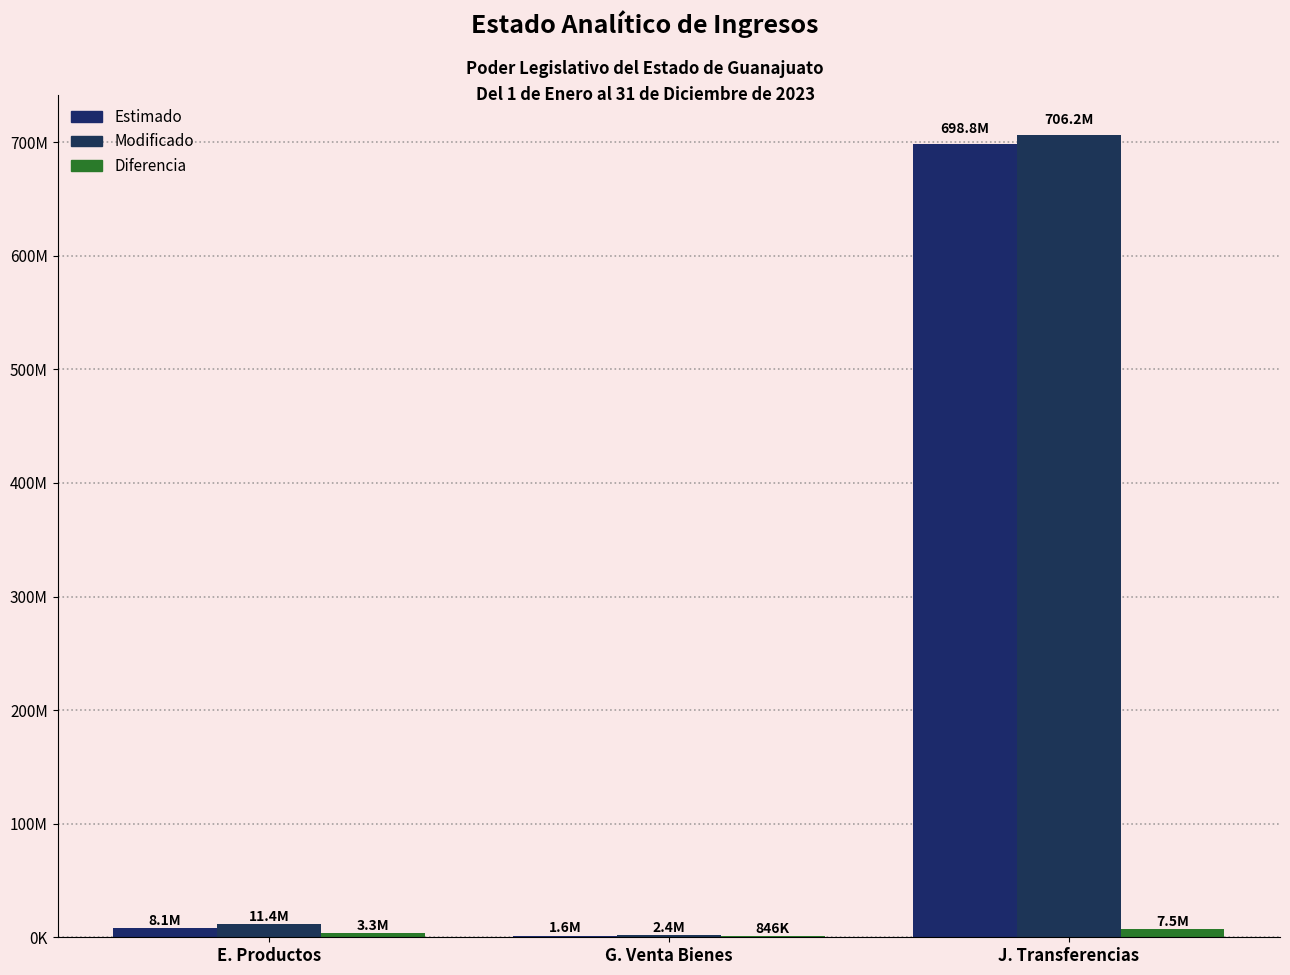

The value of Modificado at G. Venta Bienes is 3358370.0. True or false?

False